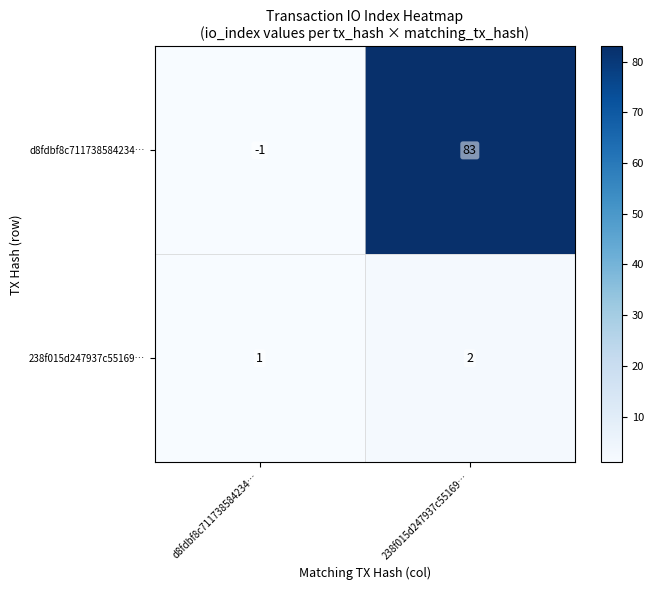

What is the difference between the d8fdbf8c711738584234… values at 238f015d247937c55169… and d8fdbf8c711738584234…?

84